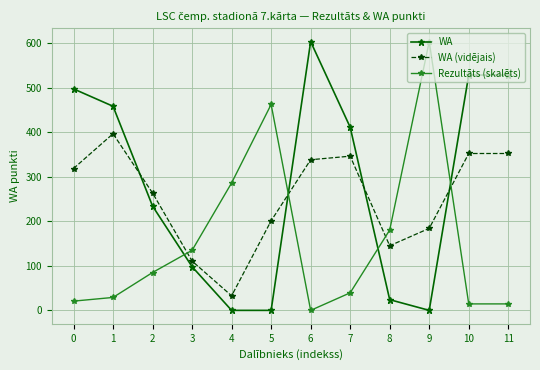

What is the difference between the second highest and second lowest values in the Rezultāts (skalēts) series?

447.6